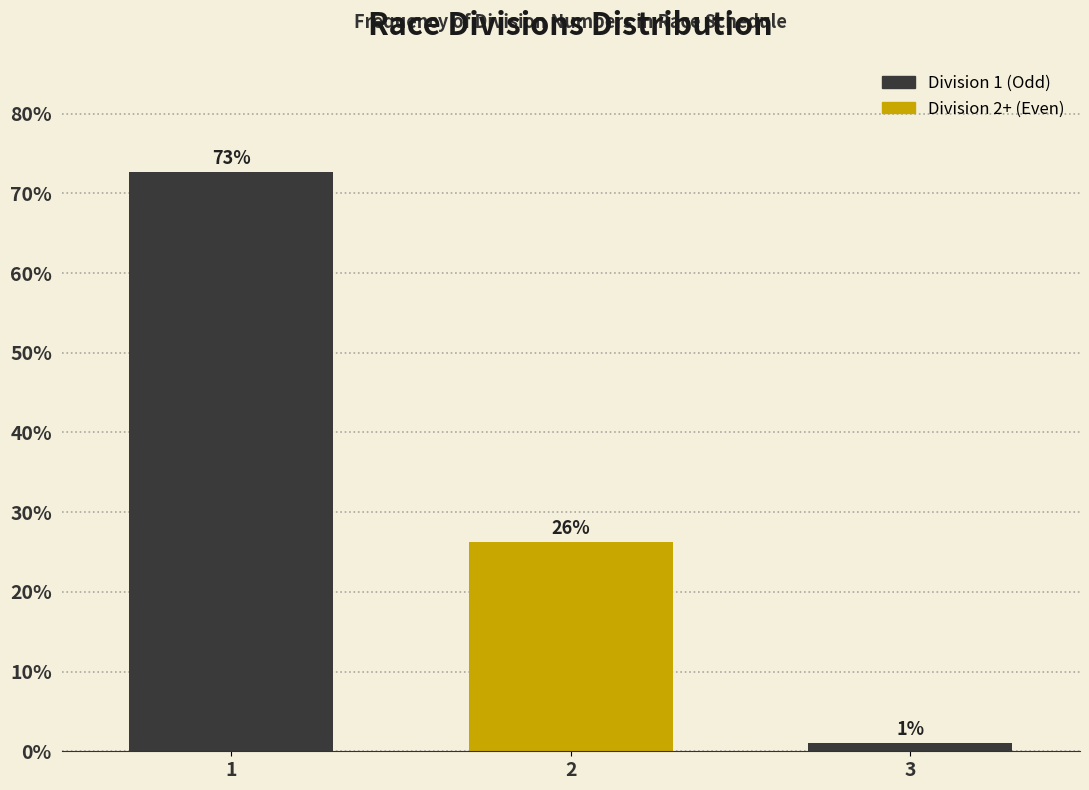

Approximately how many times larger is the value at 2 compared to 3?

26.0